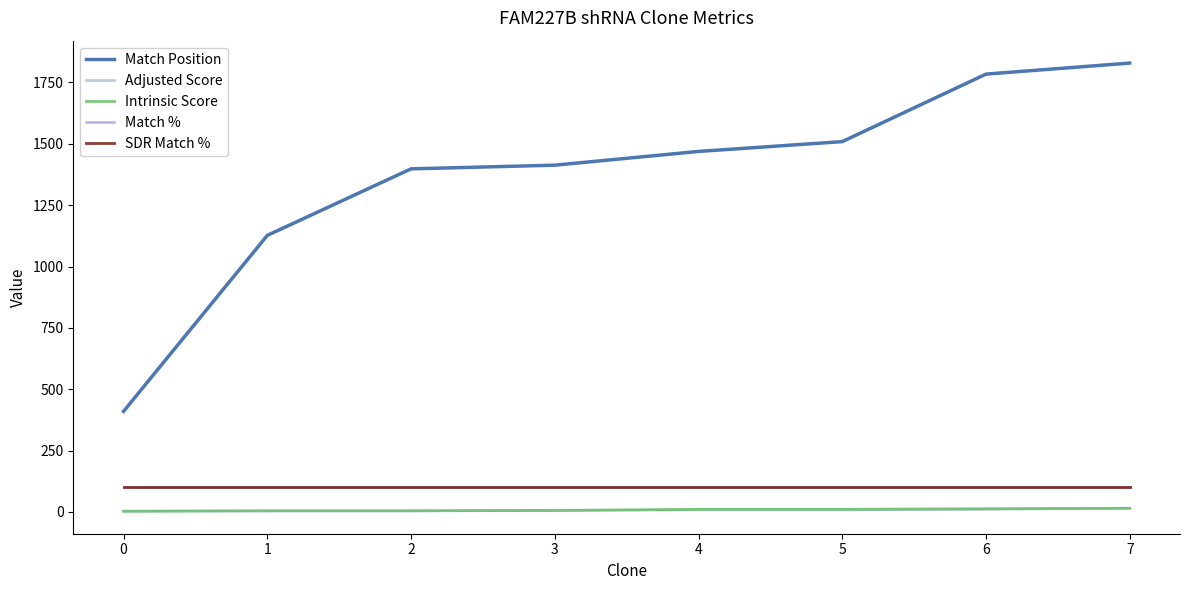

What is the sum of the Match Position values at 6 and 1?

2911.0